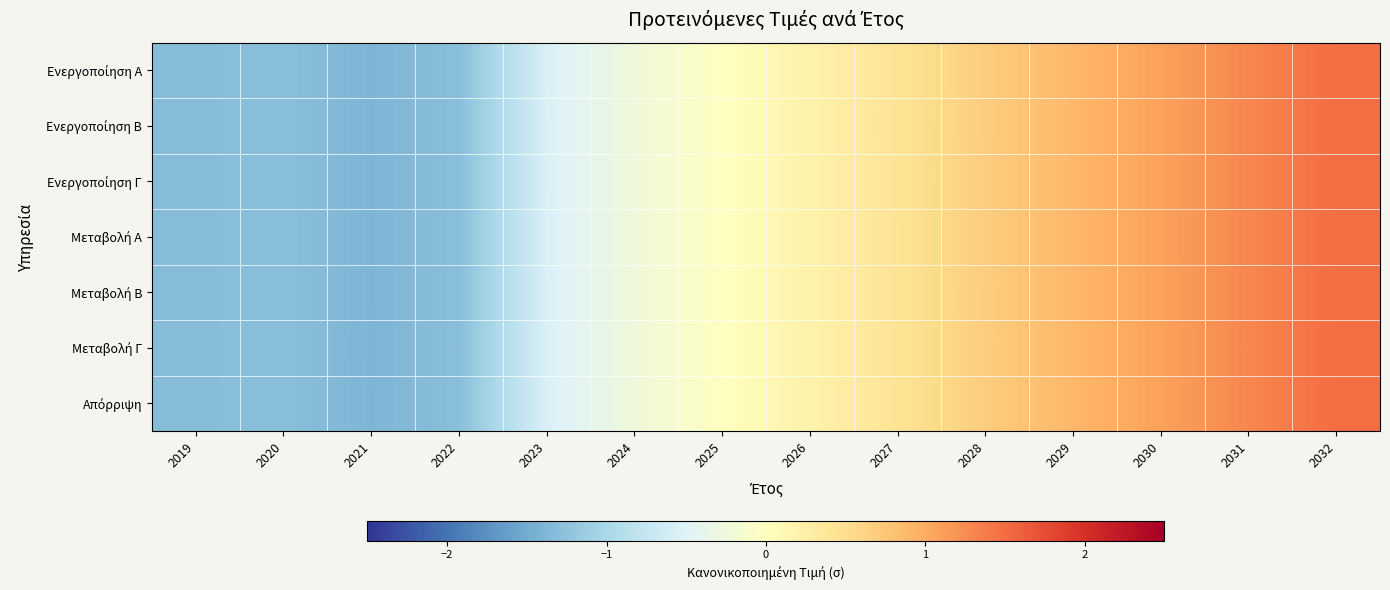

How many distinct data groups are displayed?

7